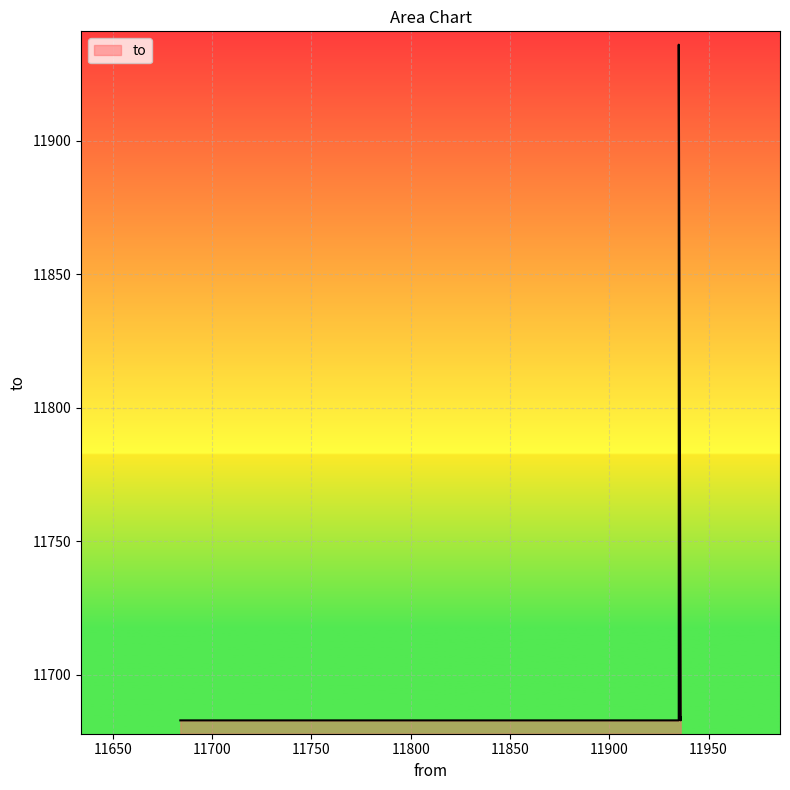

Where does the data first go above 11684?

11935